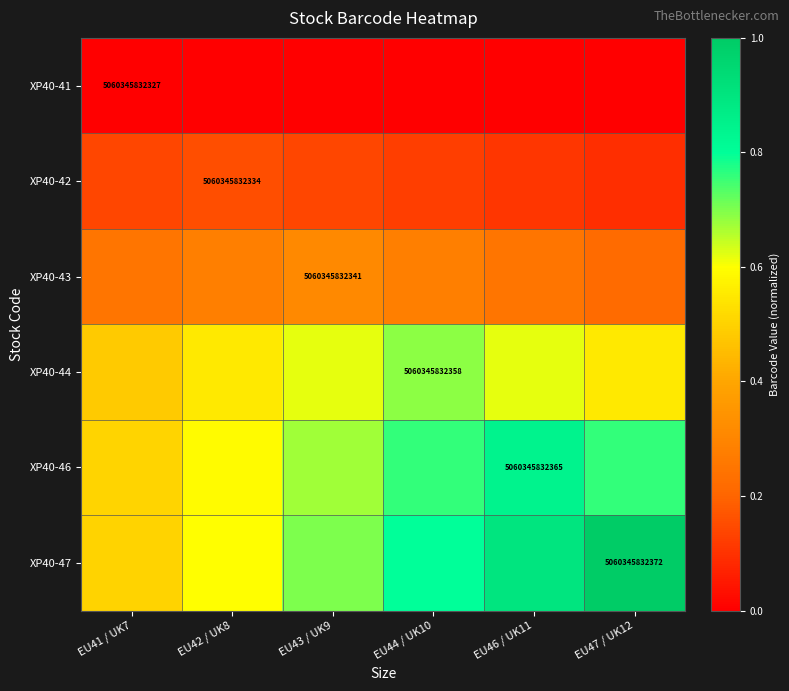

Count the number of categories in the chart.

6